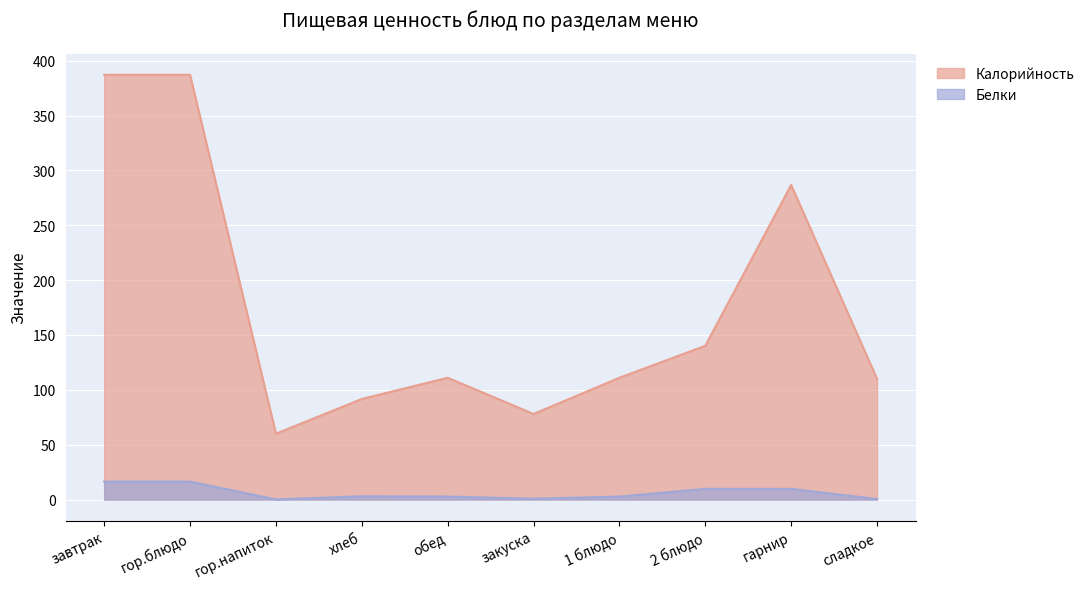

The value of Калорийность at гор.блюдо is 387.1. True or false?

True